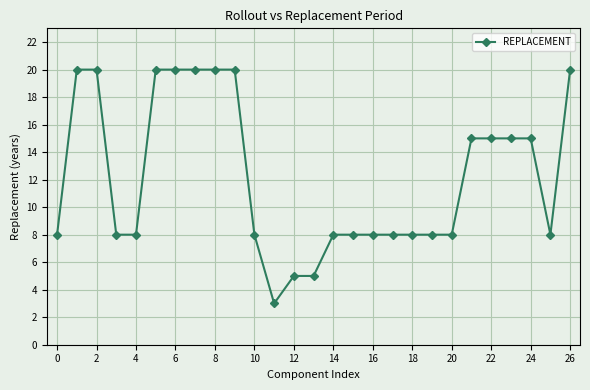

What is the greatest value displayed?

20